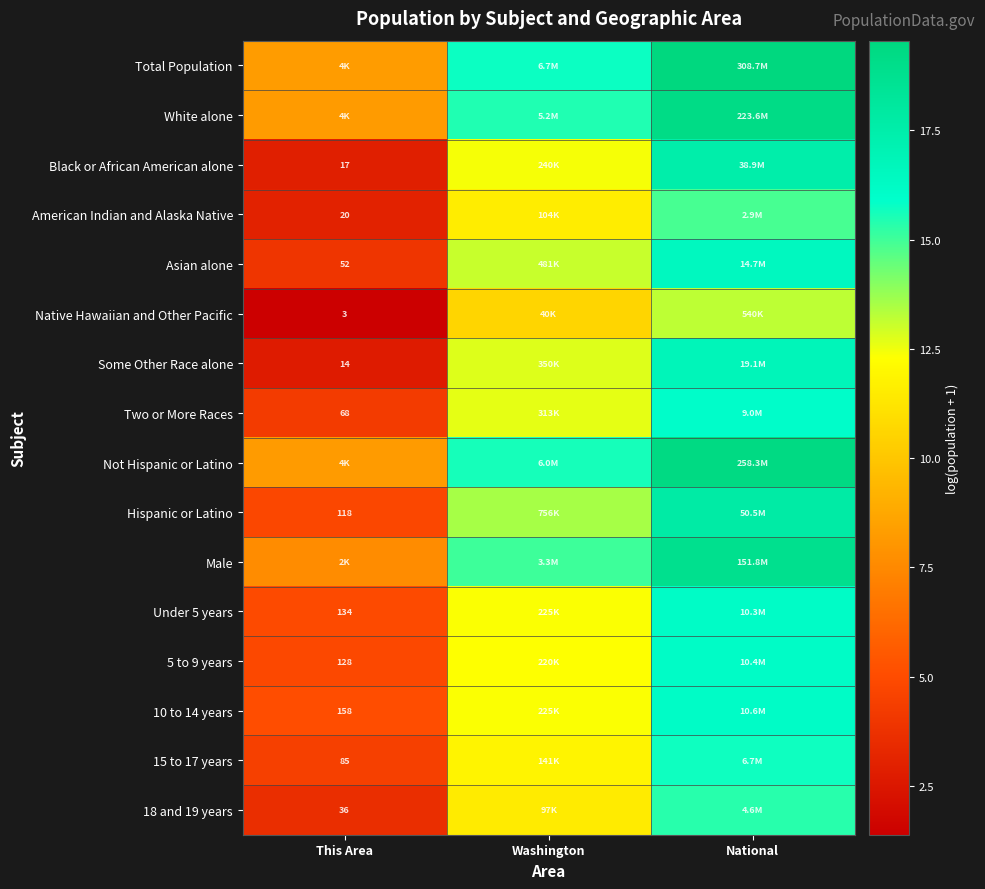

Which category has the lowest value in the Not Hispanic or Latino series?

This Area